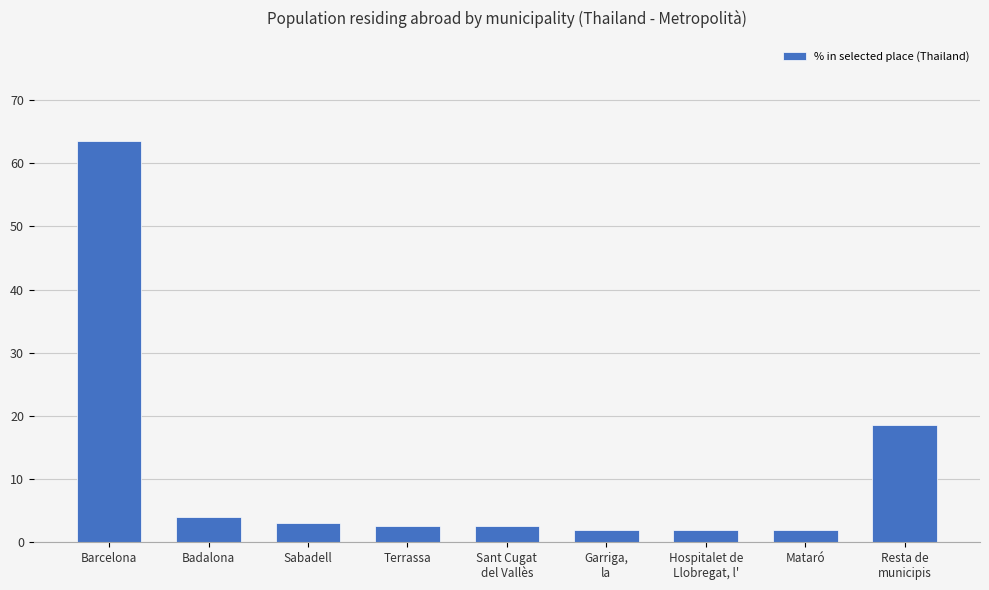

True or false: the data shows 4.0 at Badalona.

True